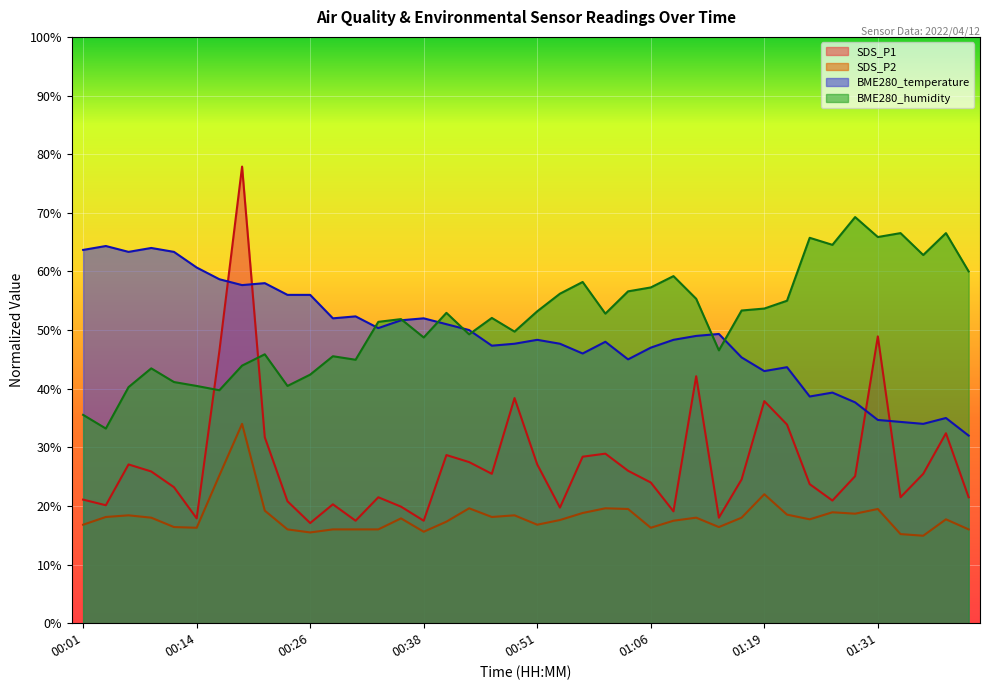

Where does the SDS_P1 series first go above 25?

00:06